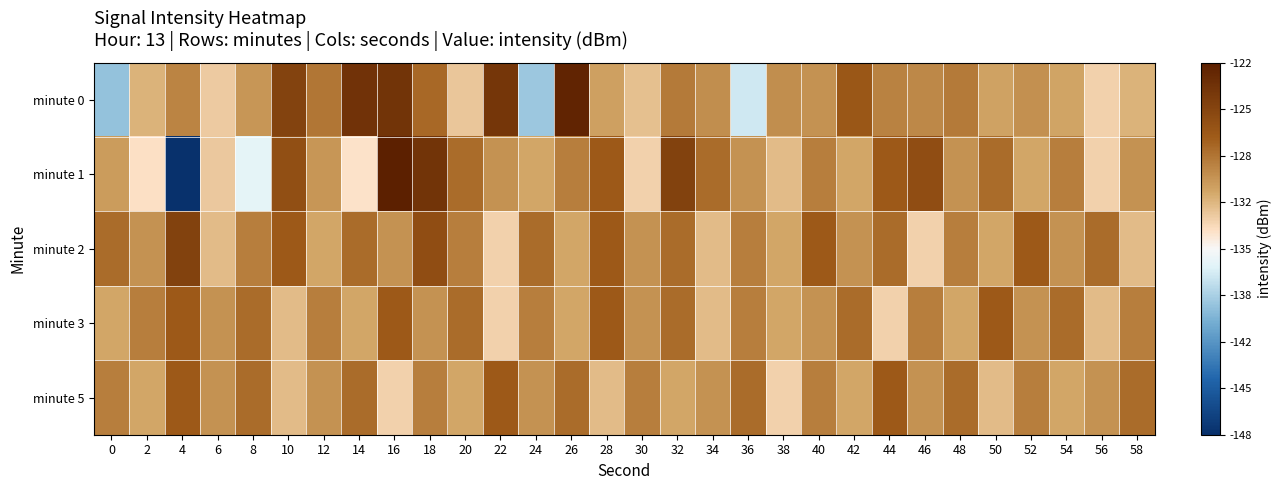

Which series has the widest spread of values?

minute 1